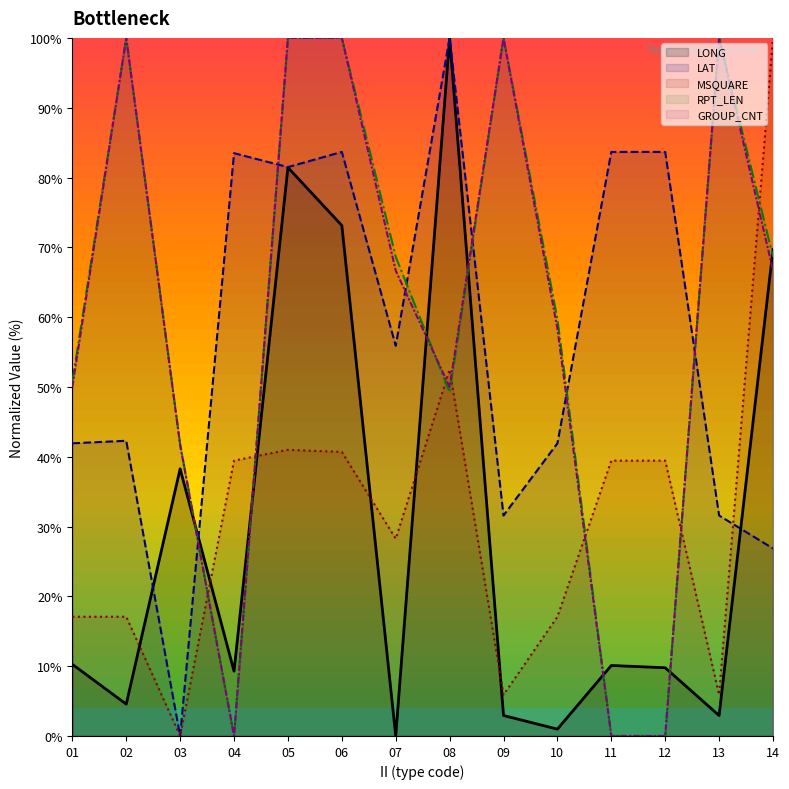

What is the difference between the RPT_LEN values at 10 and 13?

40.3